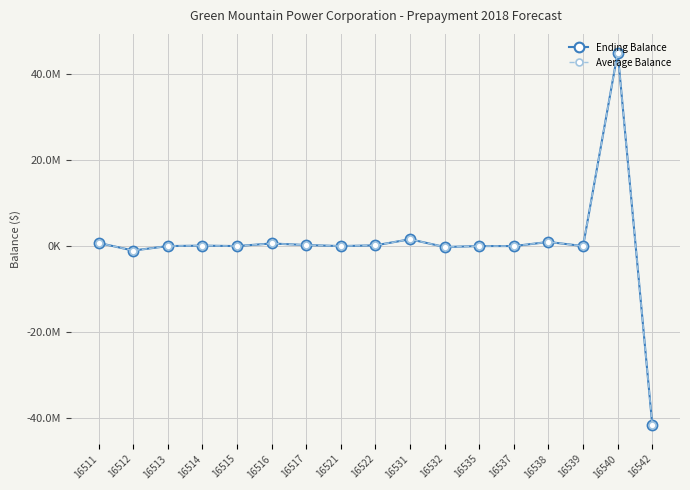

What are all the series names shown in the legend?

Ending Balance, Average Balance